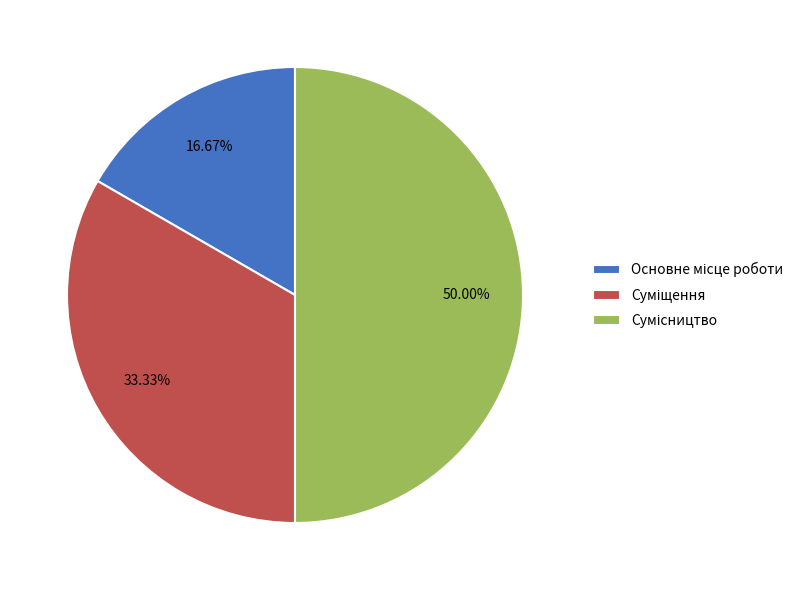

To the nearest percent, what is the average slice percentage?

33%